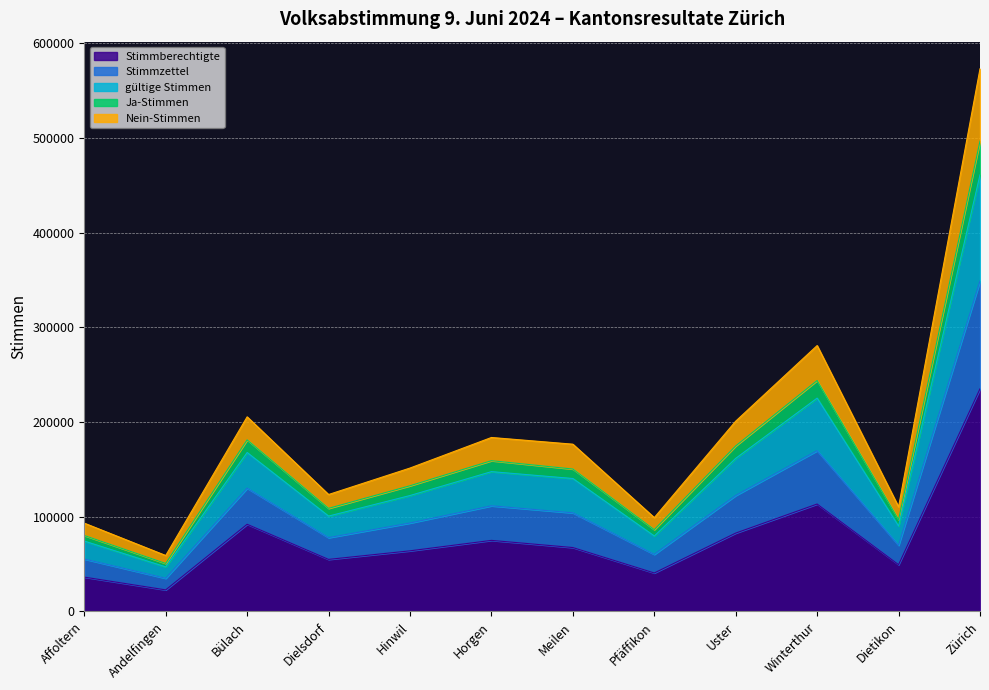

Rank the categories by Stimmzettel value from highest to lowest.

Zürich, Winterthur, Bülach, Uster, Horgen, Meilen, Hinwil, Dielsdorf, Dietikon, Pfäffikon, Affoltern, Andelfingen